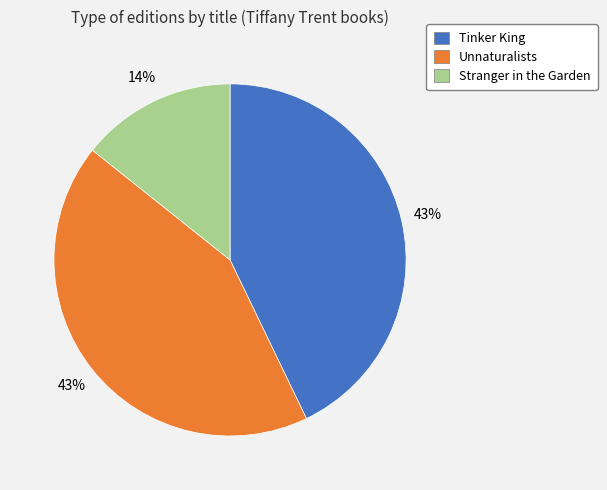

Is Tinker King the majority of the pie?

No